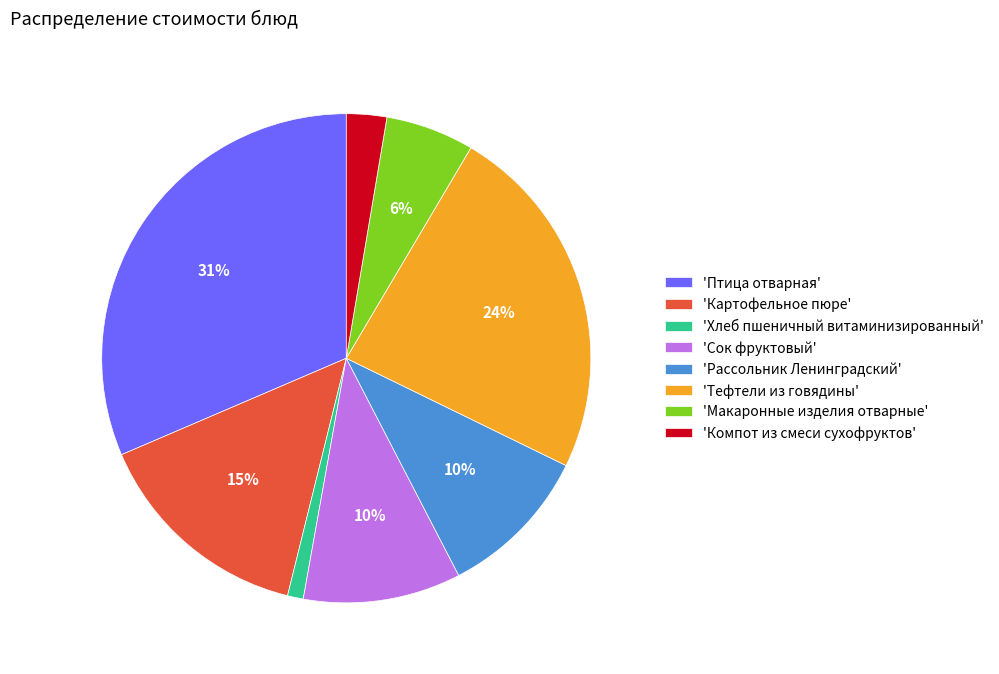

To the nearest percent, what is the difference between the 'Сок фруктовый' and 'Хлеб пшеничный витаминизированный' slice percentages?

9%